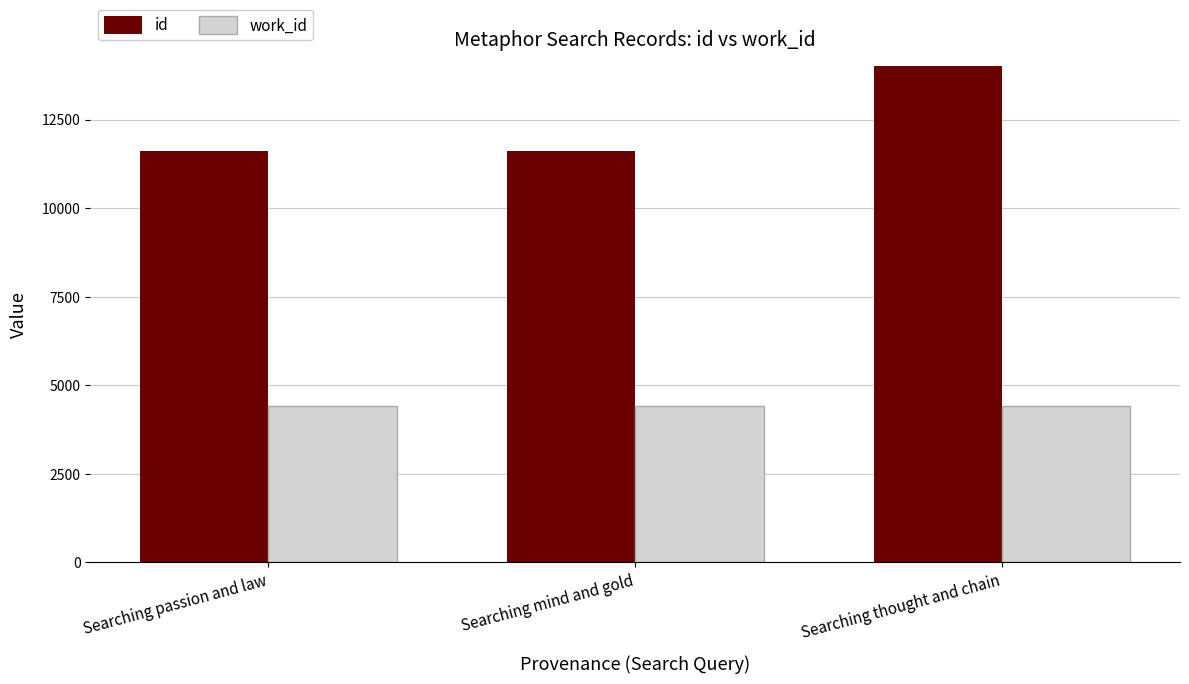

Rank the categories by id value from highest to lowest.

Searching thought and chain, Searching mind and gold, Searching passion and law